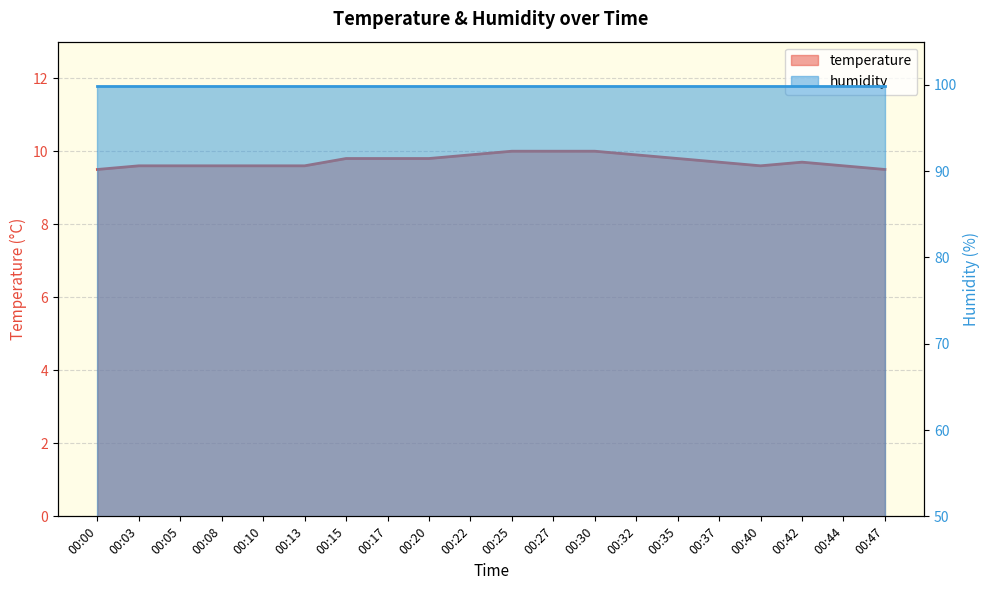

Is it true that the value at 00:42 is 2.8?

False